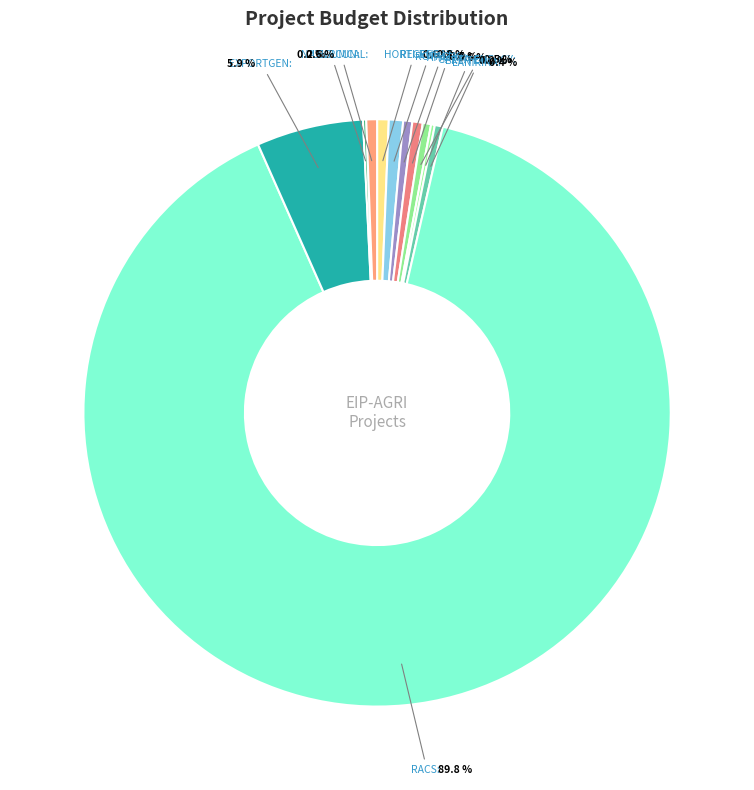

How many segments does this pie chart have?

11